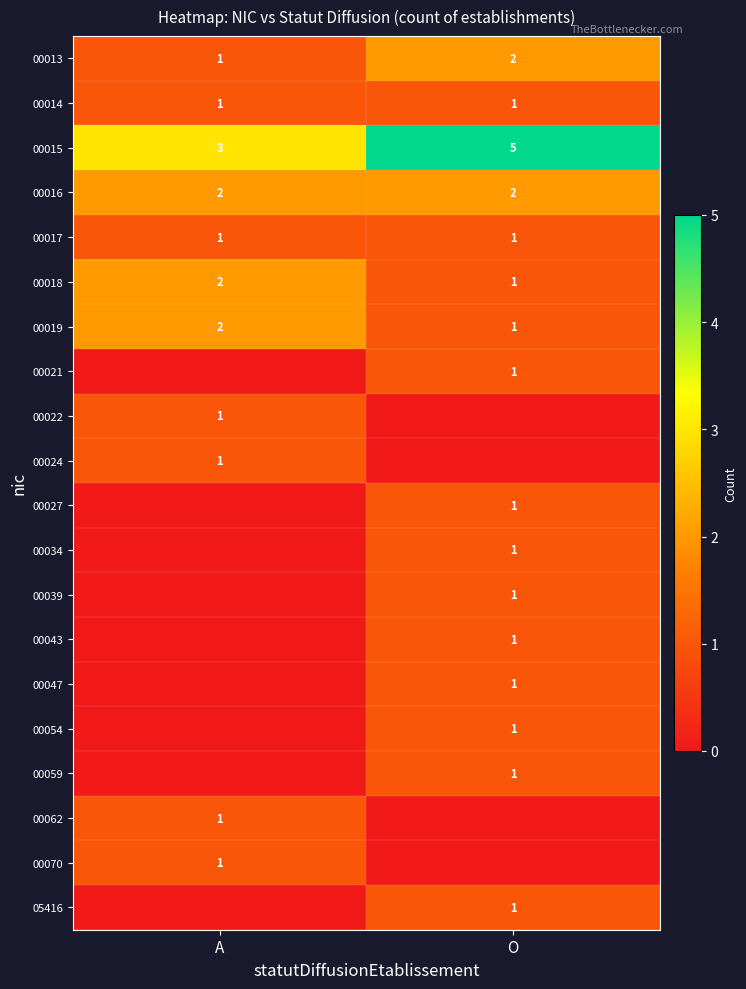

At which label does 00013 reach its peak?

O